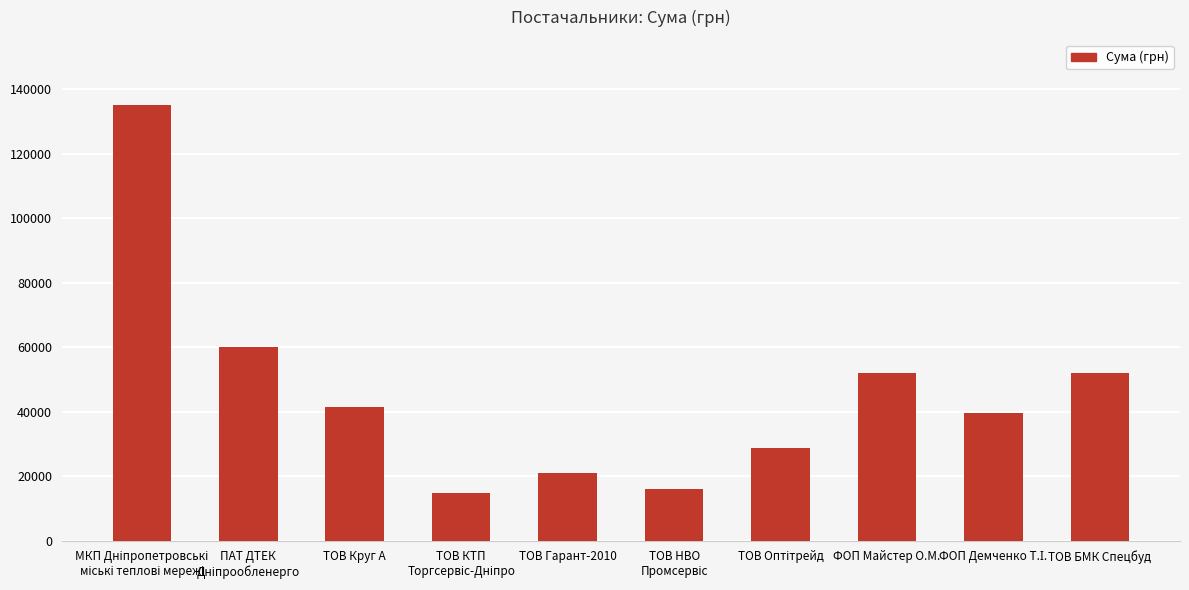

What is the value of the 1st bar from the left?

135116.7